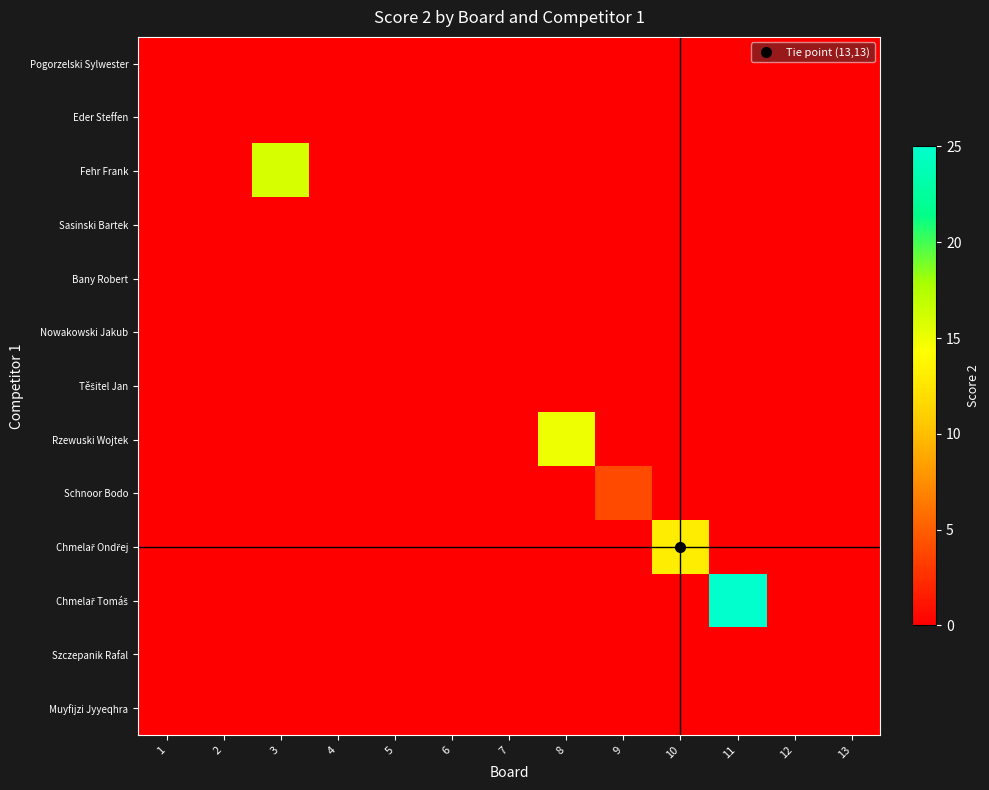

At 11, list the series in order from smallest to largest.

Pogorzelski Sylwester, Eder Steffen, Fehr Frank, Sasinski Bartek, Bany Robert, Nowakowski Jakub, Těšitel Jan, Rzewuski Wojtek, Schnoor Bodo, Chmelař Ondřej, Szczepanik Rafal, Muyfijzi Jyyeqhra, Chmelař Tomáš